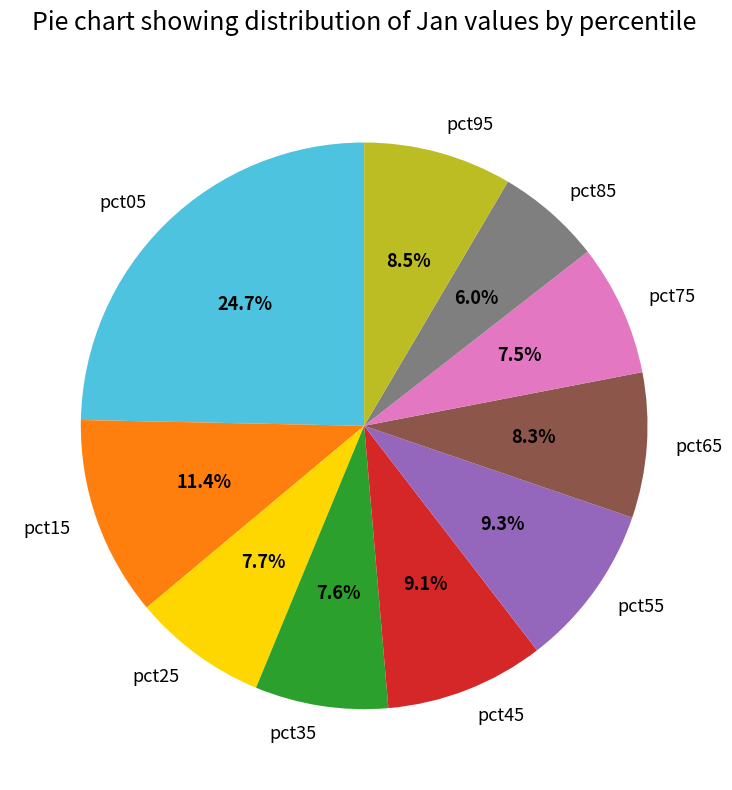

To the nearest percent, what is the average slice percentage?

10%